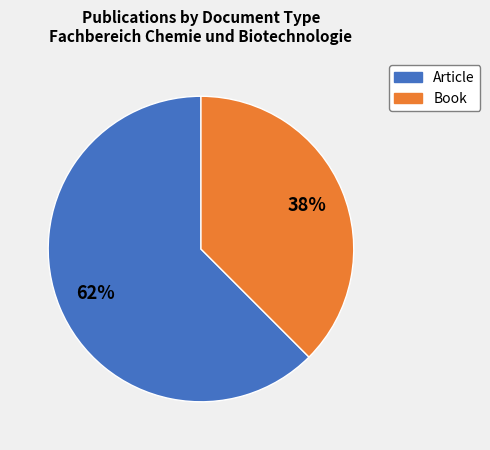

What percentage is the Article slice, to the nearest percent?

62%